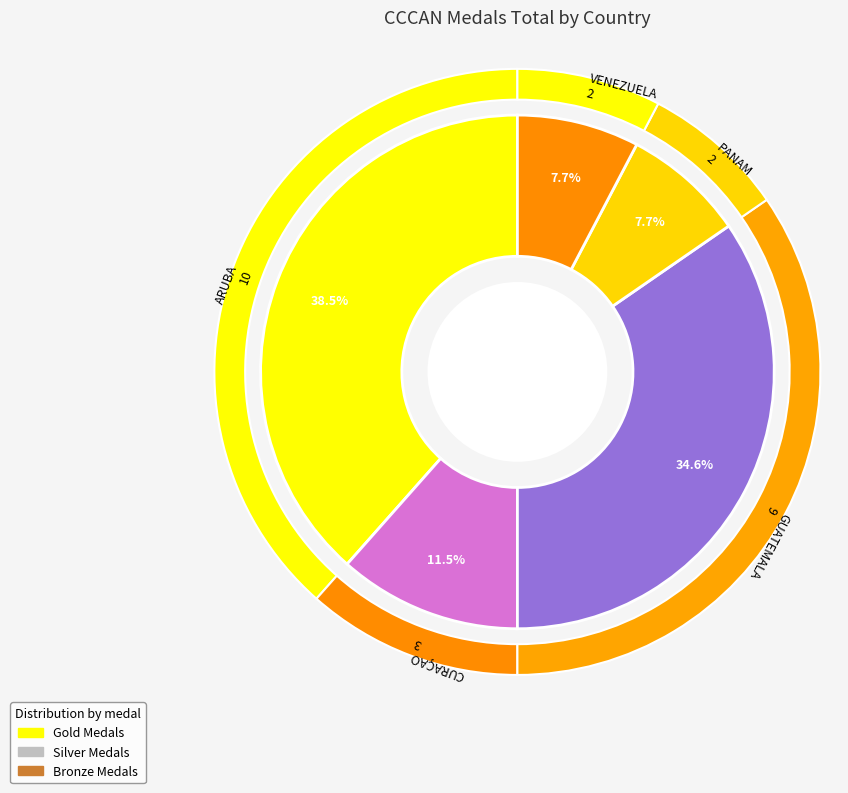

Is there any slice that represents more than half of the pie?

No